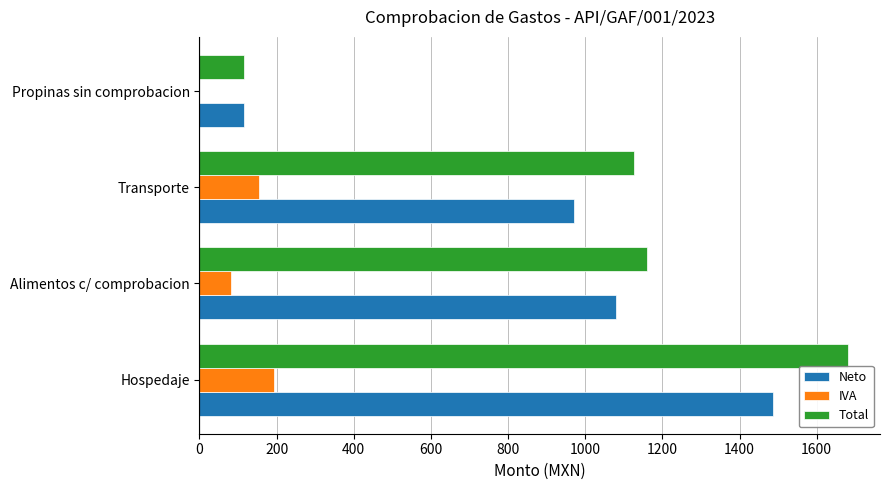

What is the sum of the IVA values at Transporte and Propinas sin comprobacion?

155.3